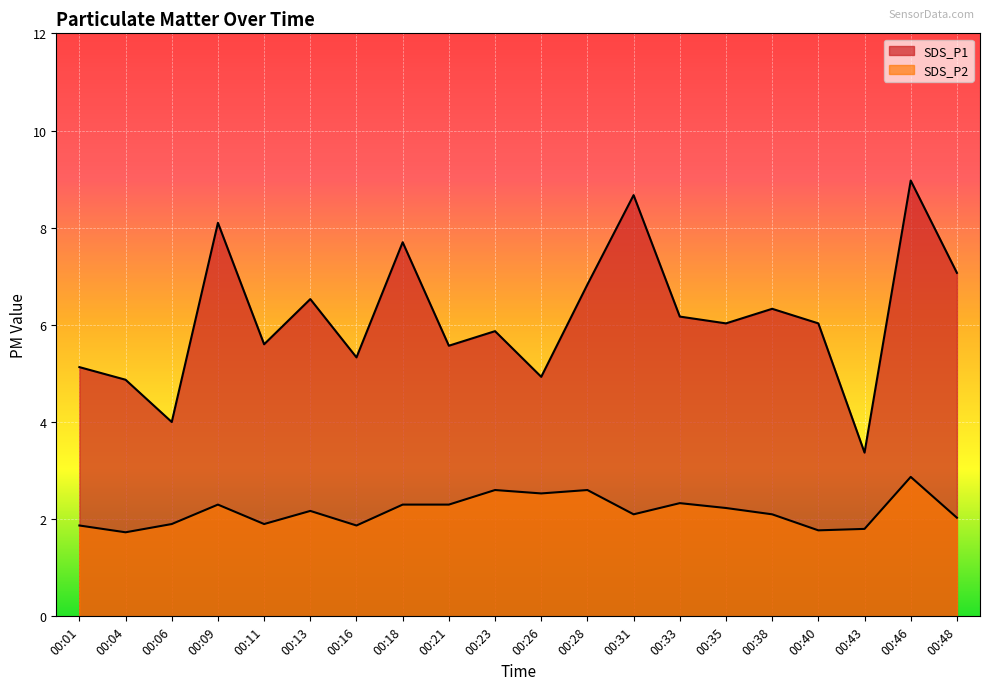

How many interior local valleys does the SDS_P2 series have?

6